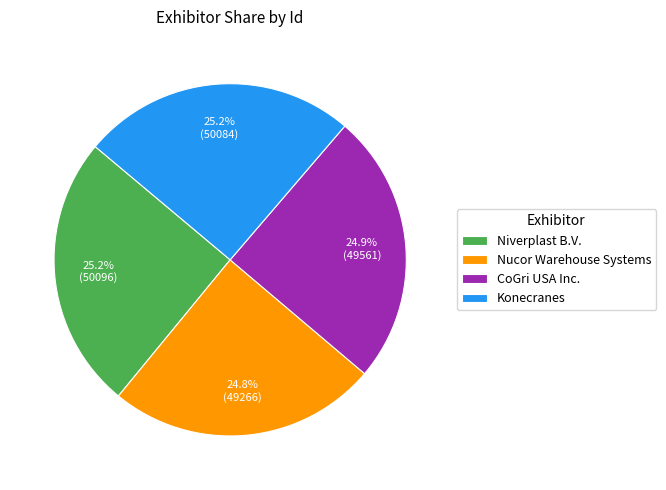

Is there any slice that represents more than half of the pie?

No